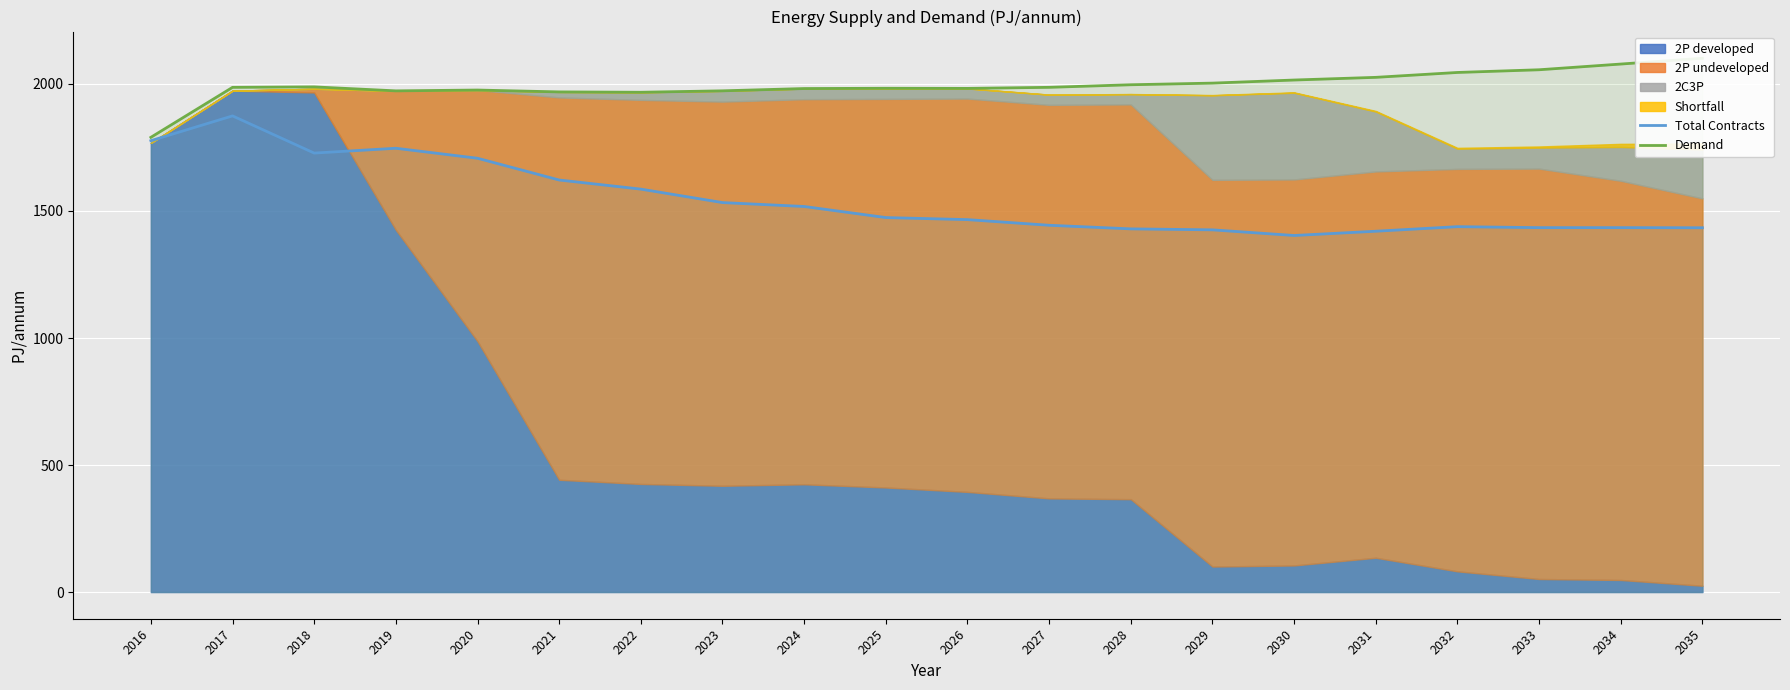

The value of Total Contracts at 2021 is 1622.0. True or false?

True